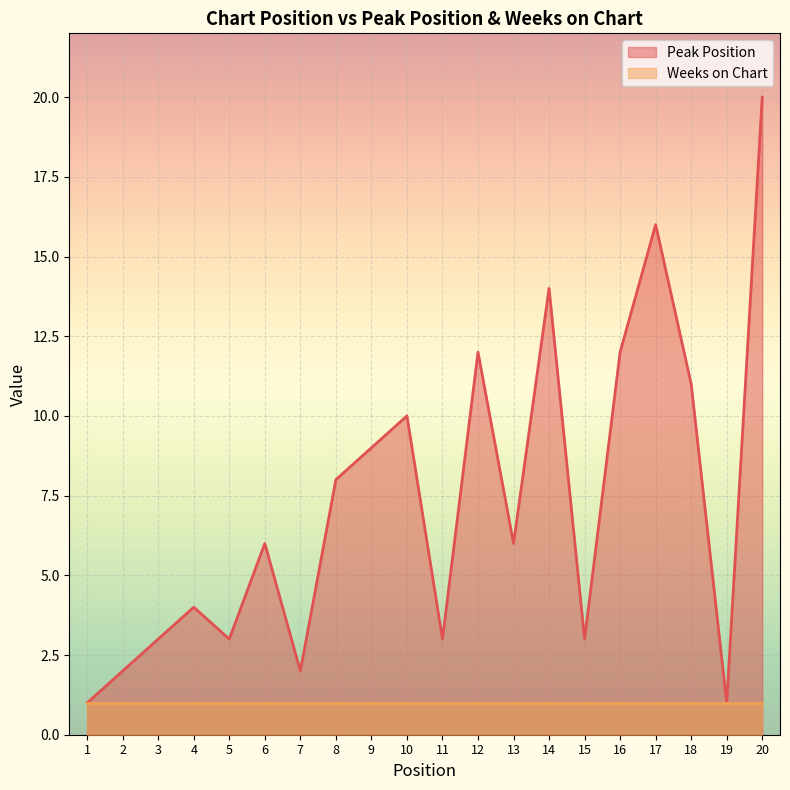

How many interior local peaks (higher than both neighbors) does the data have?

6